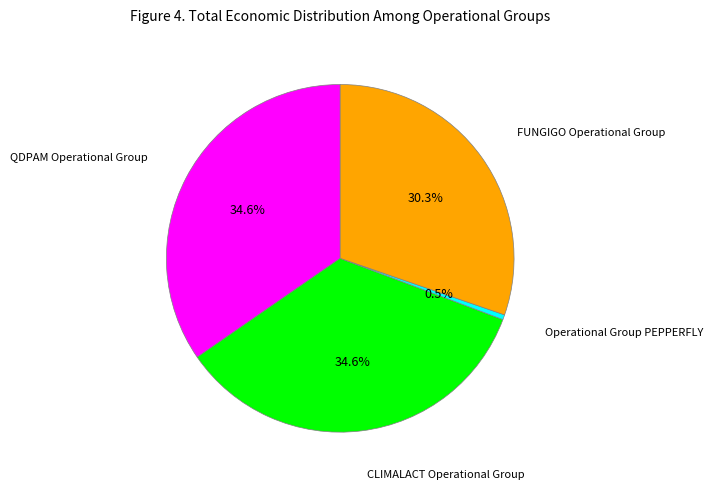

Do Operational Group PEPPERFLY and CLIMALACT Operational Group together represent more than half of the pie?

No